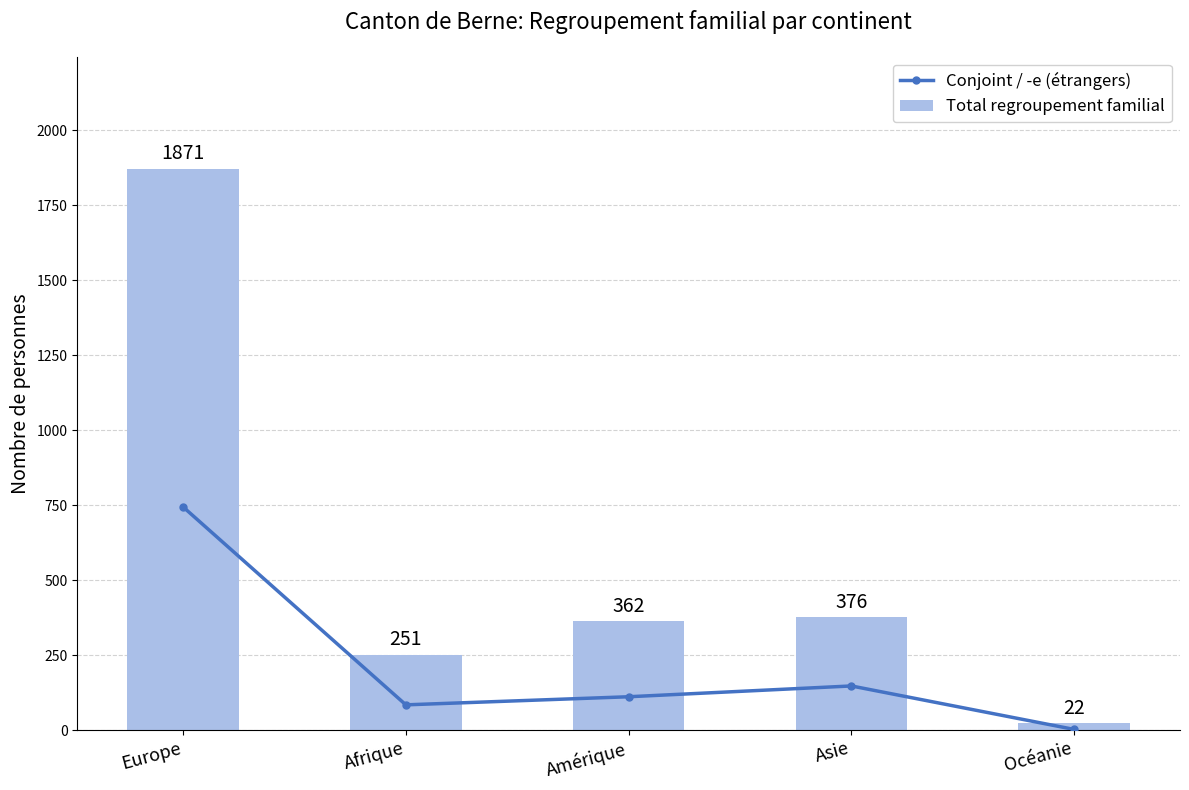

What are all the series names shown in the legend?

Conjoint / -e (étrangers), Total regroupement familial